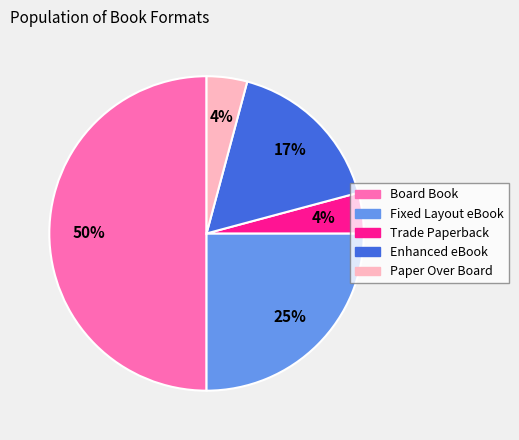

To the nearest percent, what is the combined percentage of Fixed Layout eBook and Enhanced eBook?

42%